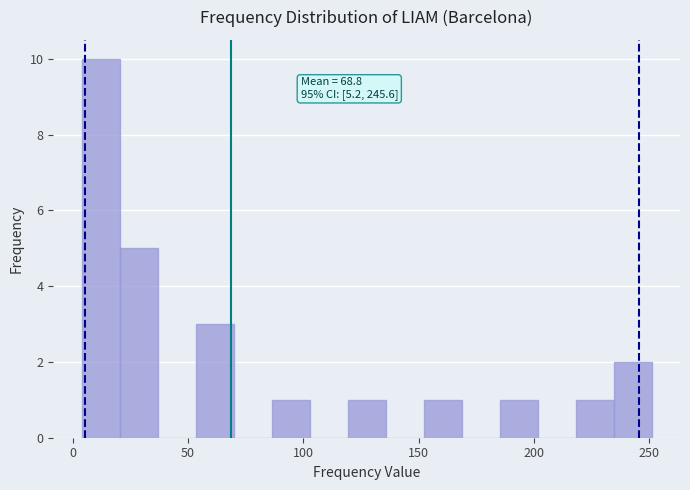

Around what value on the x-axis is the tallest bar? Give the approximate position of its centre, as read against the axis.

10